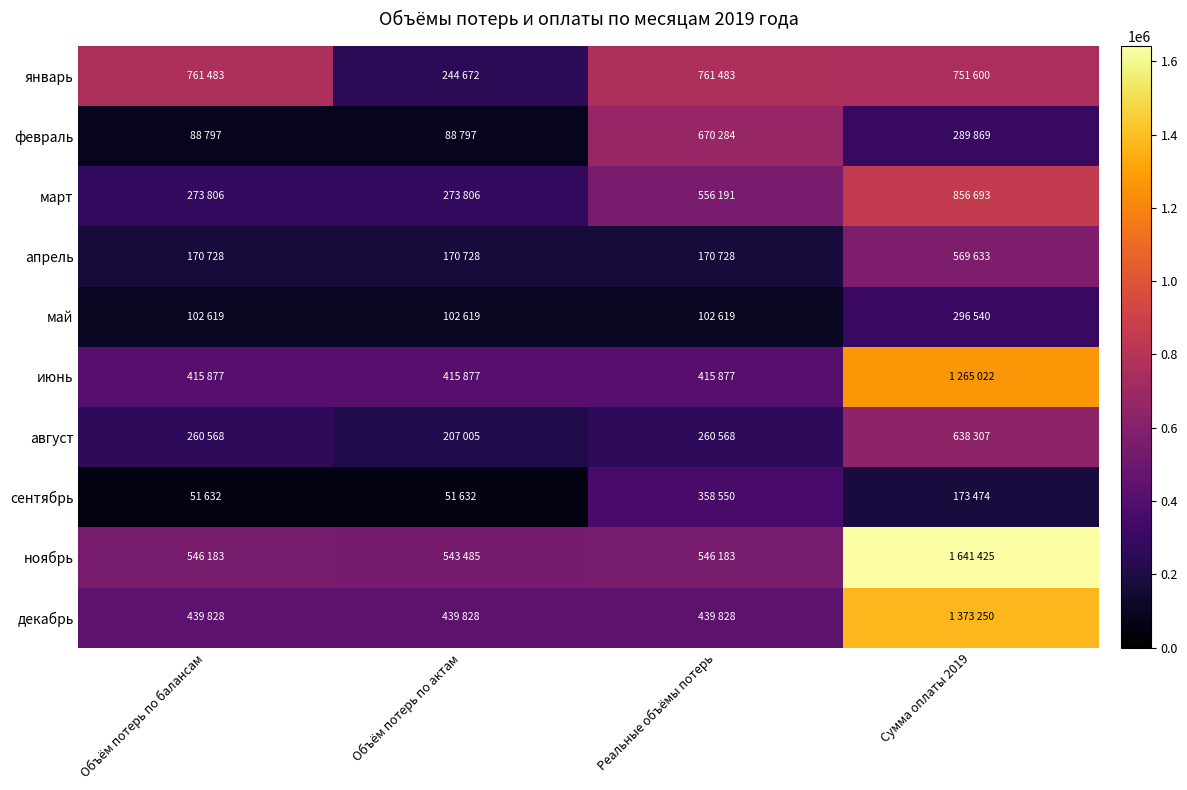

Reading right to left, what are all the values shown in this chart?

январь: Сумма оплаты 2019=751600	Реальные объёмы потерь=761483	Объём потерь по актам=244672	Объём потерь по балансам=761483
февраль: Сумма оплаты 2019=289869	Реальные объёмы потерь=670284	Объём потерь по актам=88797	Объём потерь по балансам=88797
март: Сумма оплаты 2019=856693	Реальные объёмы потерь=556191	Объём потерь по актам=273806	Объём потерь по балансам=273806
апрель: Сумма оплаты 2019=569633	Реальные объёмы потерь=170728	Объём потерь по актам=170728	Объём потерь по балансам=170728
май: Сумма оплаты 2019=296540	Реальные объёмы потерь=102619	Объём потерь по актам=102619	Объём потерь по балансам=102619
июнь: Сумма оплаты 2019=1265022	Реальные объёмы потерь=415877	Объём потерь по актам=415877	Объём потерь по балансам=415877
август: Сумма оплаты 2019=638307	Реальные объёмы потерь=260568	Объём потерь по актам=207005	Объём потерь по балансам=260568
сентябрь: Сумма оплаты 2019=173474	Реальные объёмы потерь=358550	Объём потерь по актам=51632	Объём потерь по балансам=51632
ноябрь: Сумма оплаты 2019=1641425	Реальные объёмы потерь=546183	Объём потерь по актам=543485	Объём потерь по балансам=546183
декабрь: Сумма оплаты 2019=1373250	Реальные объёмы потерь=439828	Объём потерь по актам=439828	Объём потерь по балансам=439828